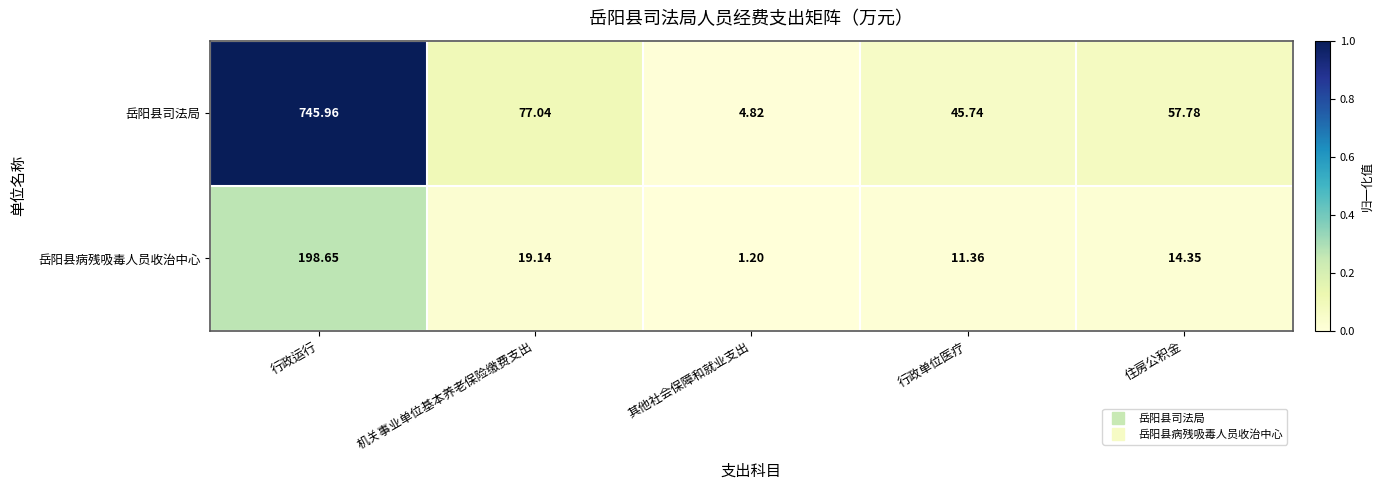

Which series changed the most between 行政运行 and 其他社会保障和就业支出?

岳阳县司法局